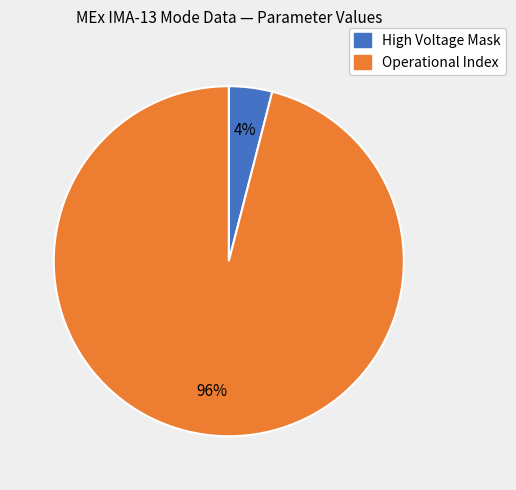

Is there any slice that represents more than half of the pie?

Yes